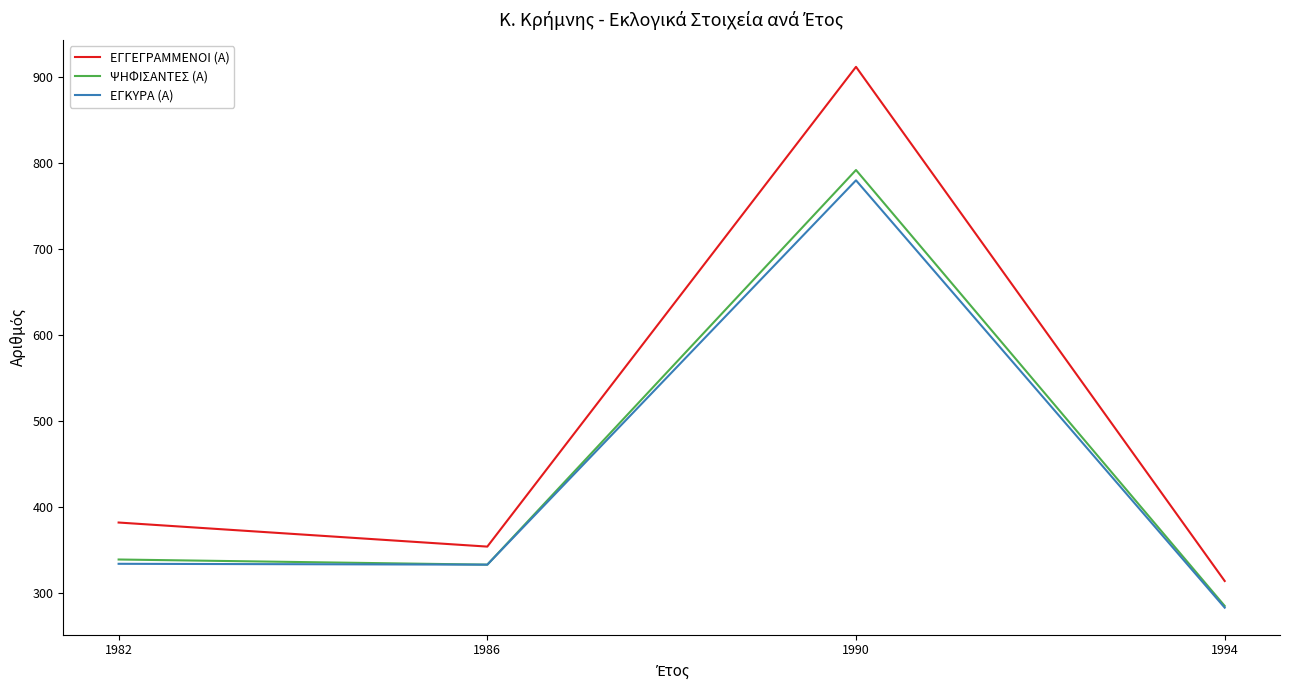

The value of ΕΓΚΥΡΑ (Α) at 1982 is 334. True or false?

True